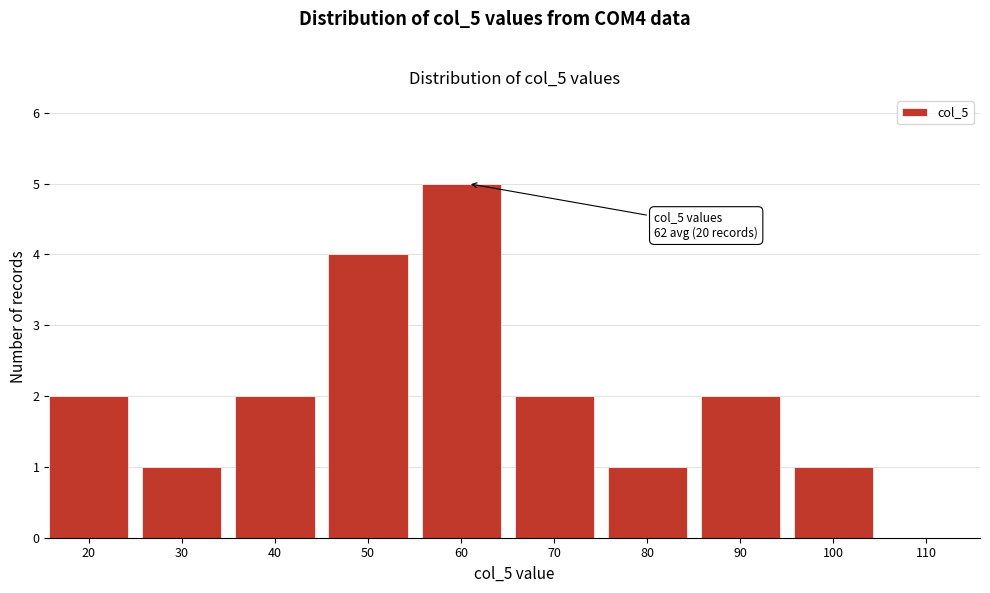

Reading left to right, transcribe all the data shown in this chart.

20=2	30=1	40=2	50=4	60=5	70=2	80=1	90=2	100=1	110=0